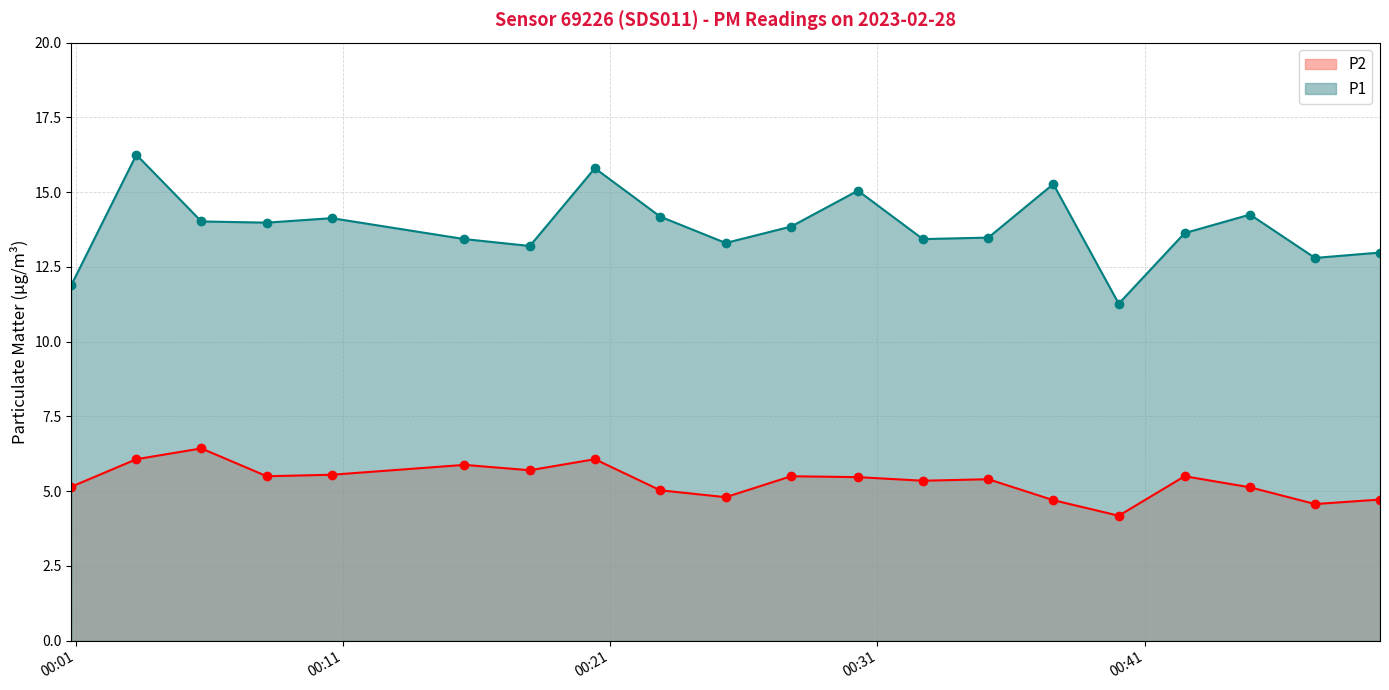

Which category has the highest value in the P1 series?

2023-02-28T00:03:15